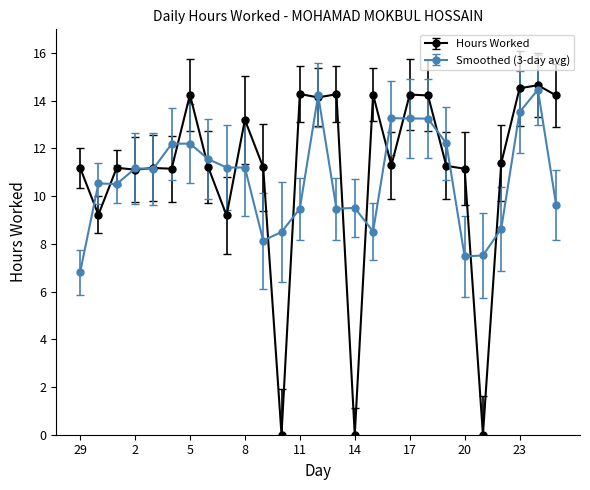

At how many categories does at least one series exceed 6?

27